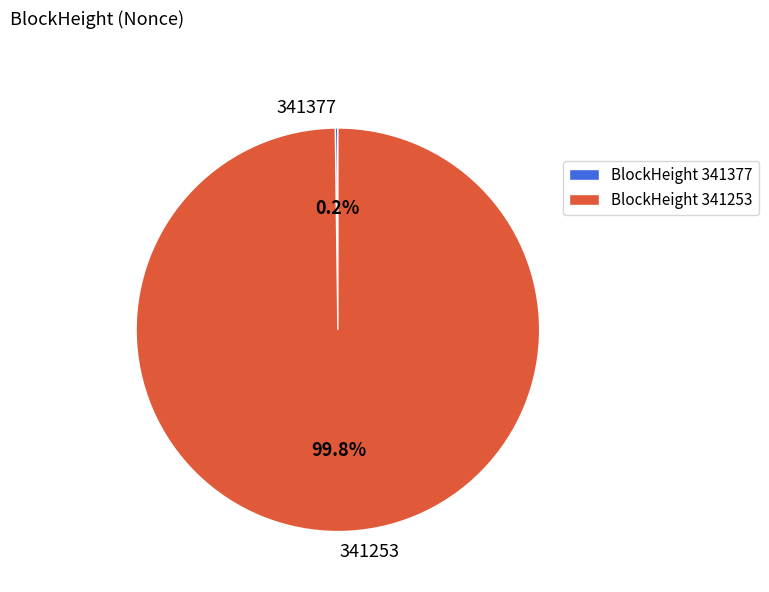

What is the largest slice in the pie chart?

341253